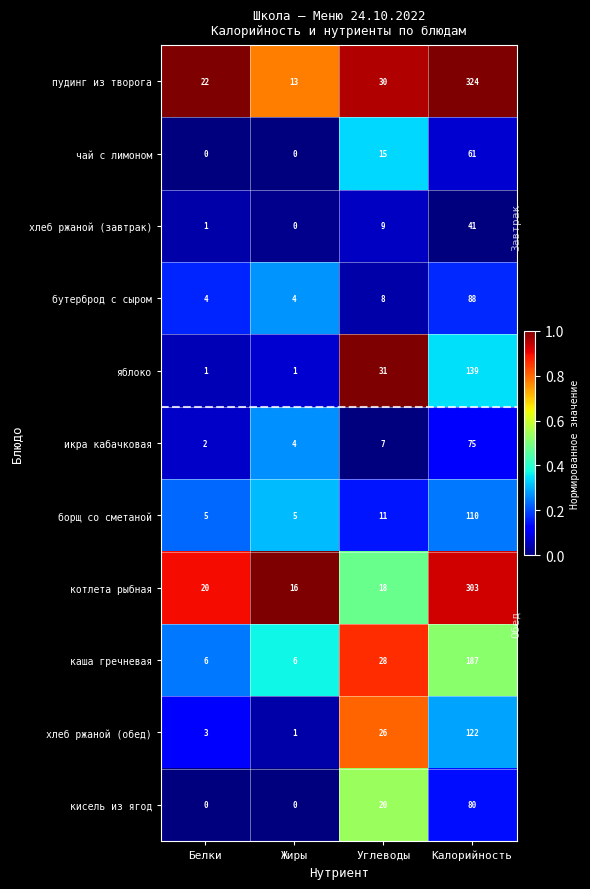

What is the difference between the second highest and second lowest values in the бутерброд с сыром series?

4